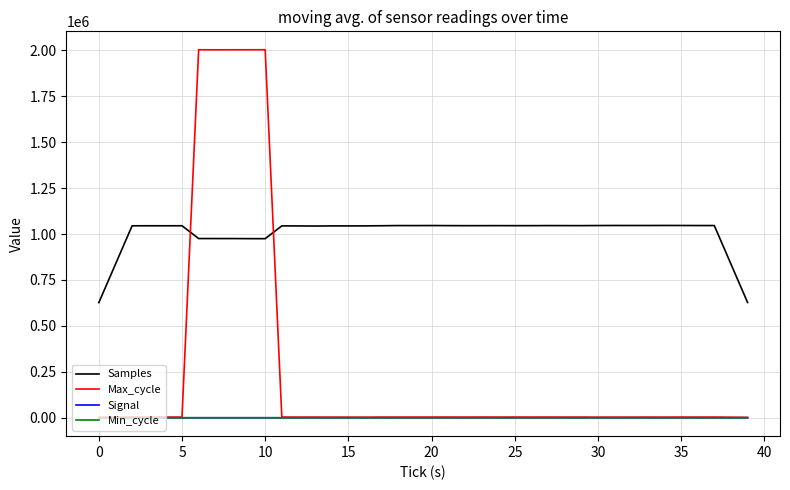

Which series has the widest spread of values?

Max_cycle